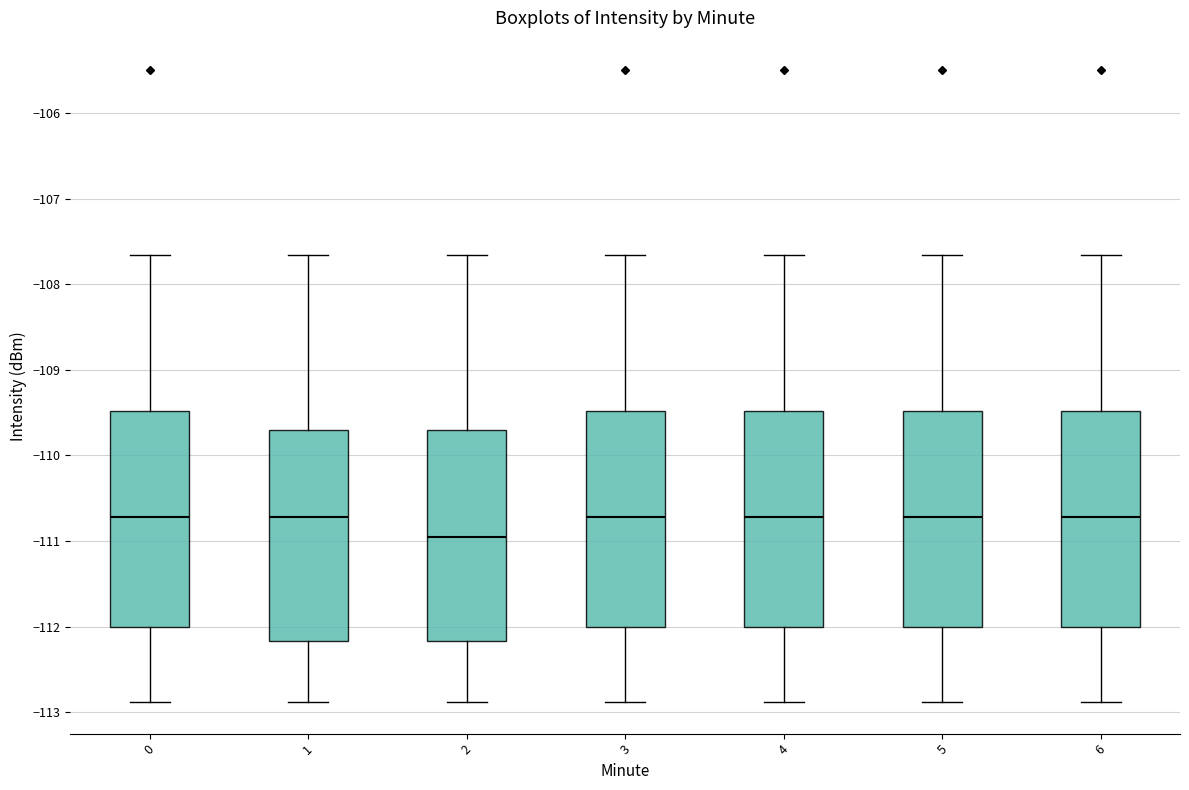

Where does the upper whisker of the box at x = 4 end on the y-axis? The values are not printed on the chart, so give them approximately, as read against the axis.

-107.7